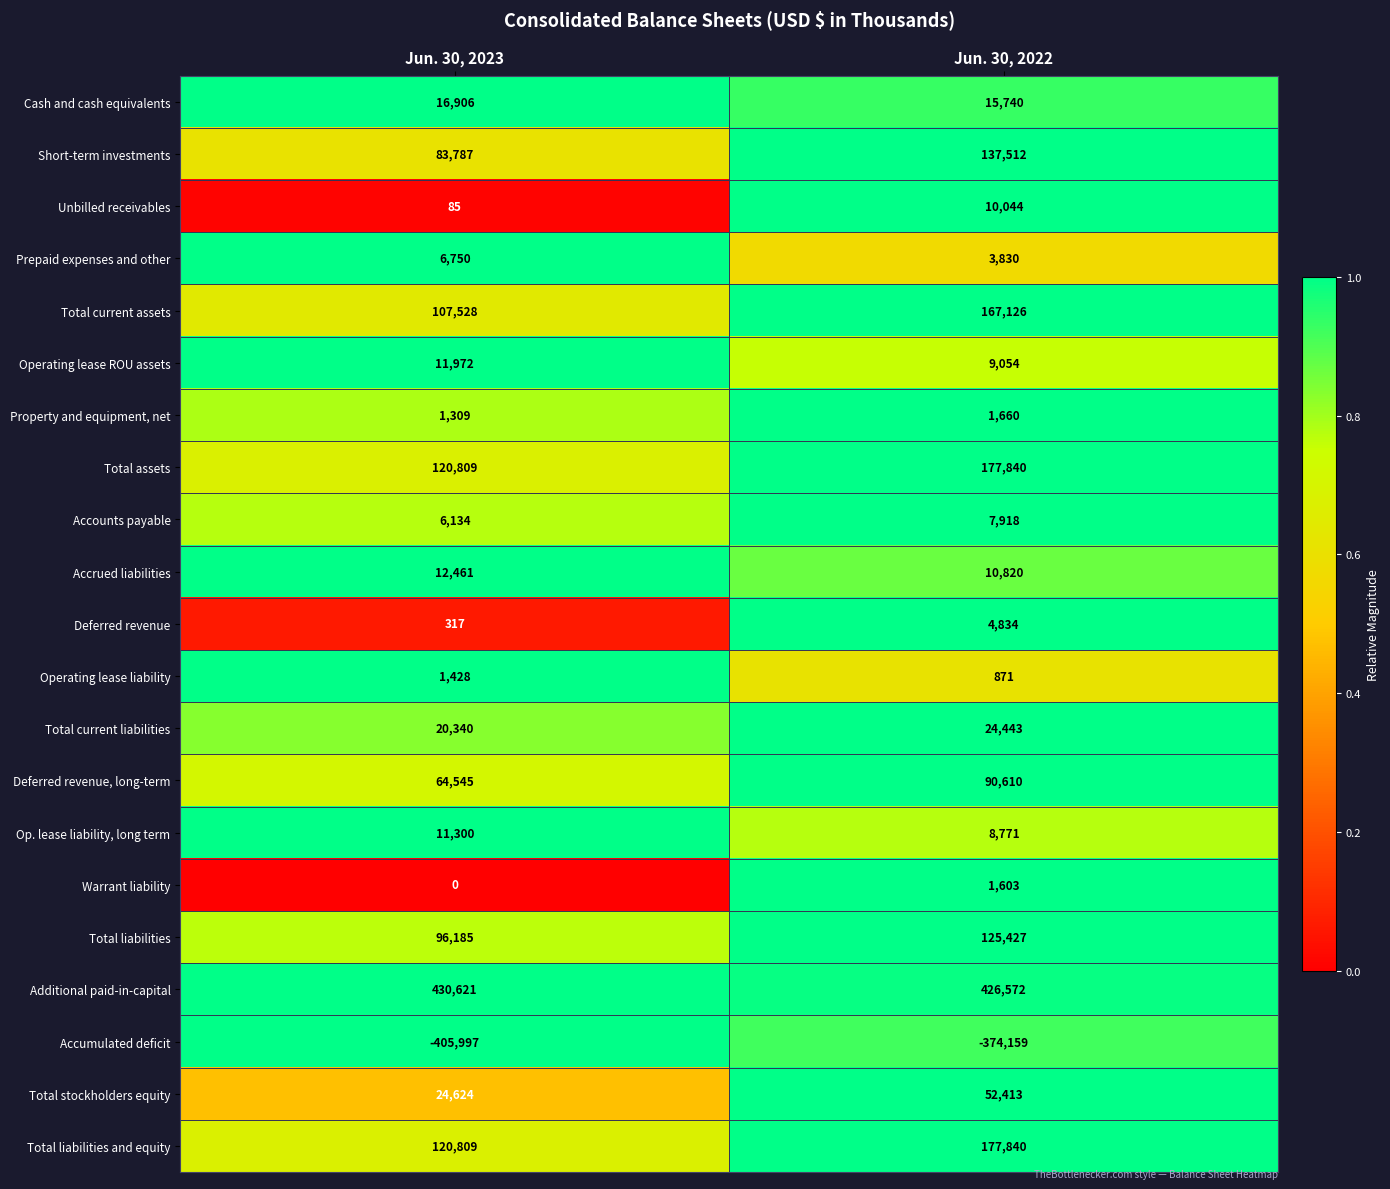

What is the difference between the maximum and minimum values in the Accumulated deficit series?

31838